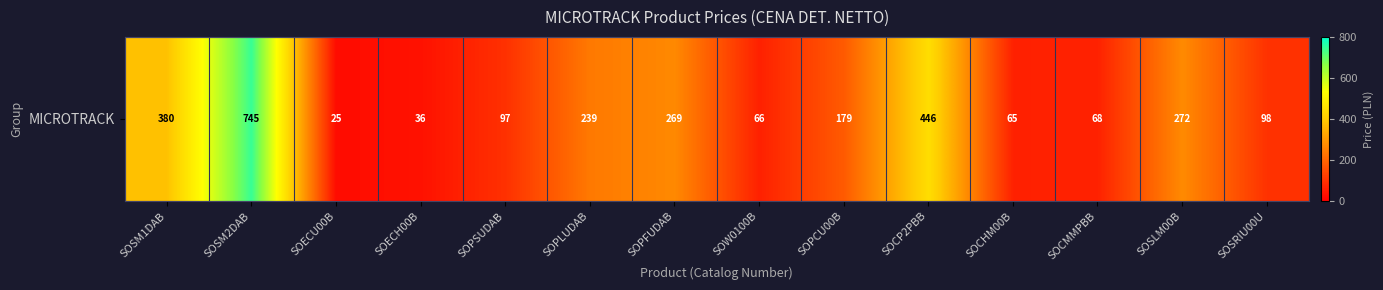

The value at SOCP2PBB is 604. True or false?

False